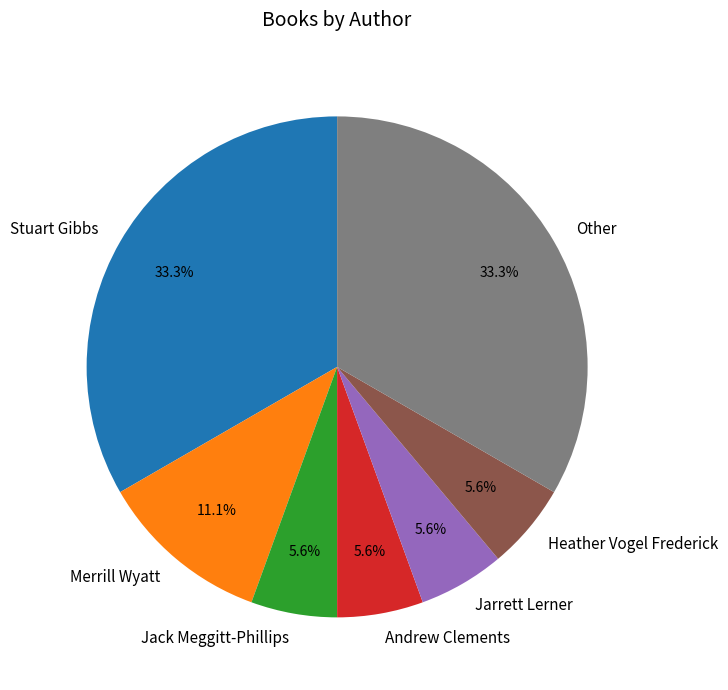

The Stuart Gibbs slice represents 33% of the pie. True or false?

True